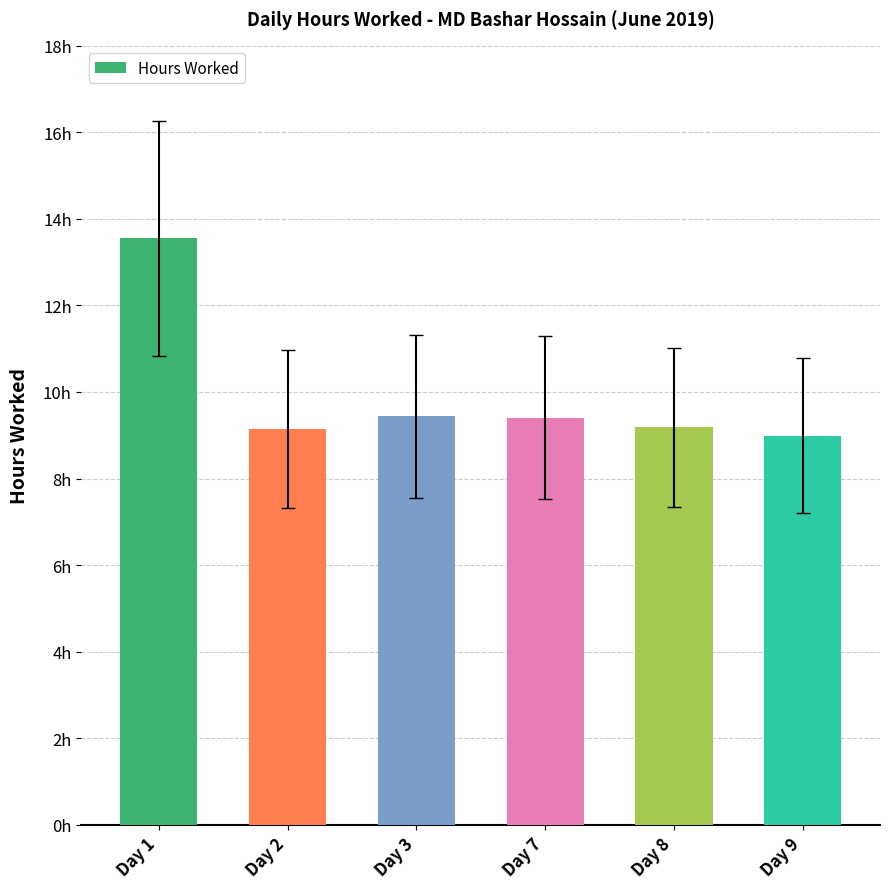

Are the bars horizontal?

No